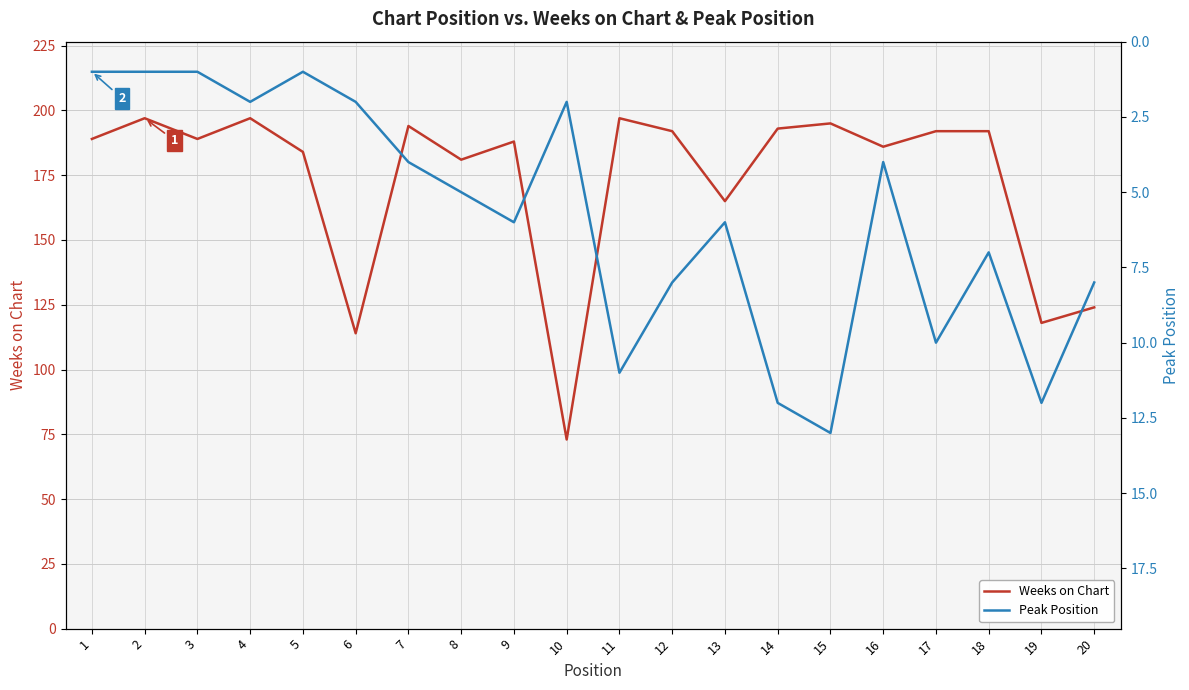

Where is the first local minimum for Peak Position?

5